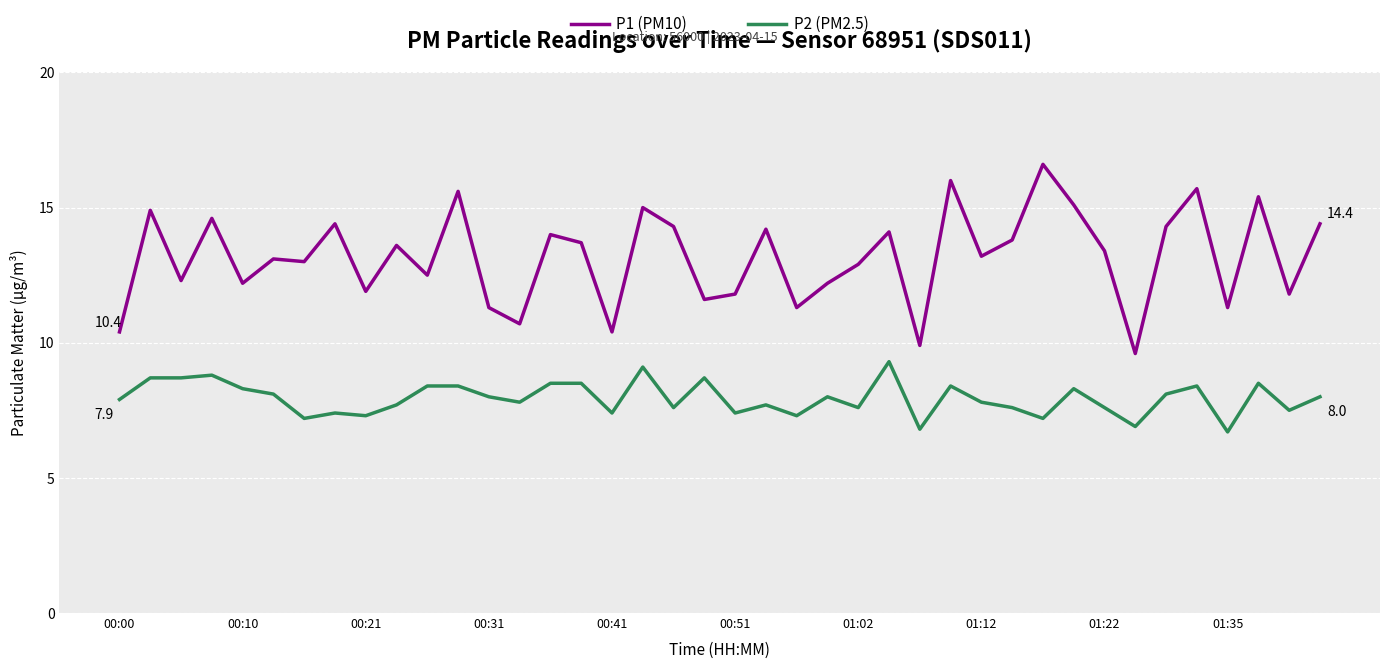

Reading left to right, transcribe all the data shown in this chart.

P1 (PM10): 10.4	14.9	12.3	14.6	12.2	13.1	13.0	14.4	11.9	13.6	12.5	15.6	11.3	10.7	14.0	13.7	10.4	15.0	14.3	11.6	11.8	14.2	11.3	12.2	12.9	14.1	9.9	16.0	13.2	13.8	16.6	15.1	13.4	9.6	14.3	15.7	11.3	15.4	11.8	14.4
P2 (PM2.5): 7.9	8.7	8.7	8.8	8.3	8.1	7.2	7.4	7.3	7.7	8.4	8.4	8.0	7.8	8.5	8.5	7.4	9.1	7.6	8.7	7.4	7.7	7.3	8.0	7.6	9.3	6.8	8.4	7.8	7.6	7.2	8.3	7.6	6.9	8.1	8.4	6.7	8.5	7.5	8.0